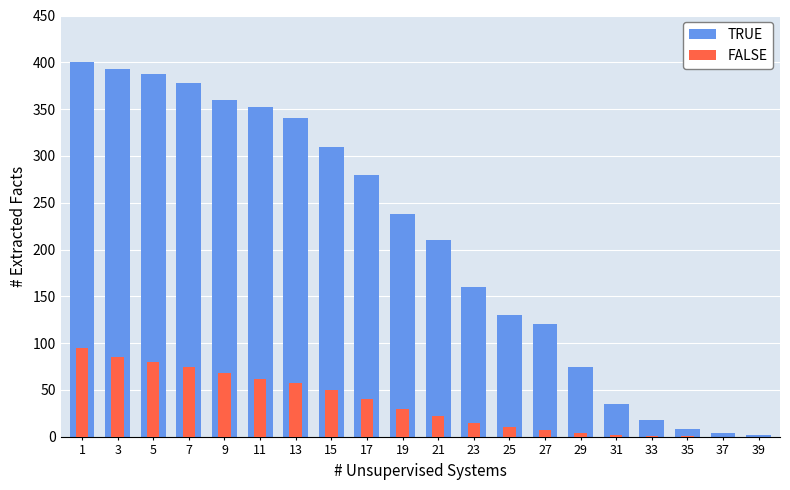

Which has a higher value, 7 or 3?

3